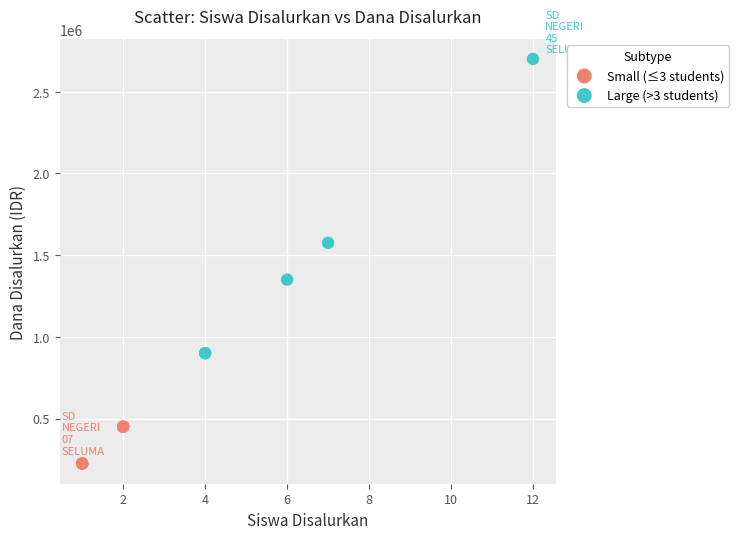

Which series has the widest spread of Y values?

Large (>3 students)